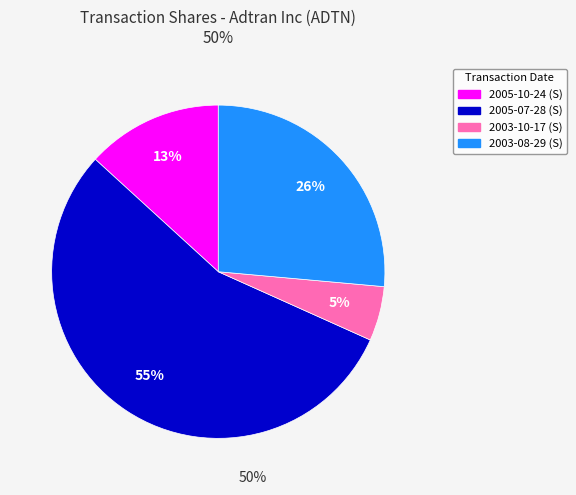

What percentage is the 2003-08-29 slice, to the nearest percent?

26%